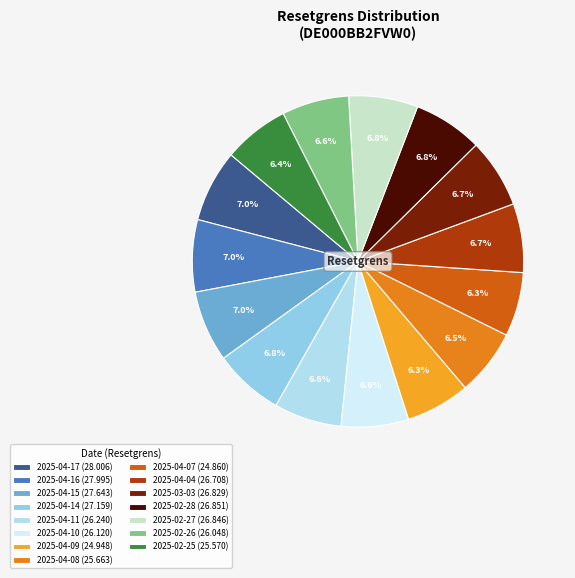

To the nearest percent, what is the difference between the 2025-04-16 and 2025-04-07 slice percentages?

1%